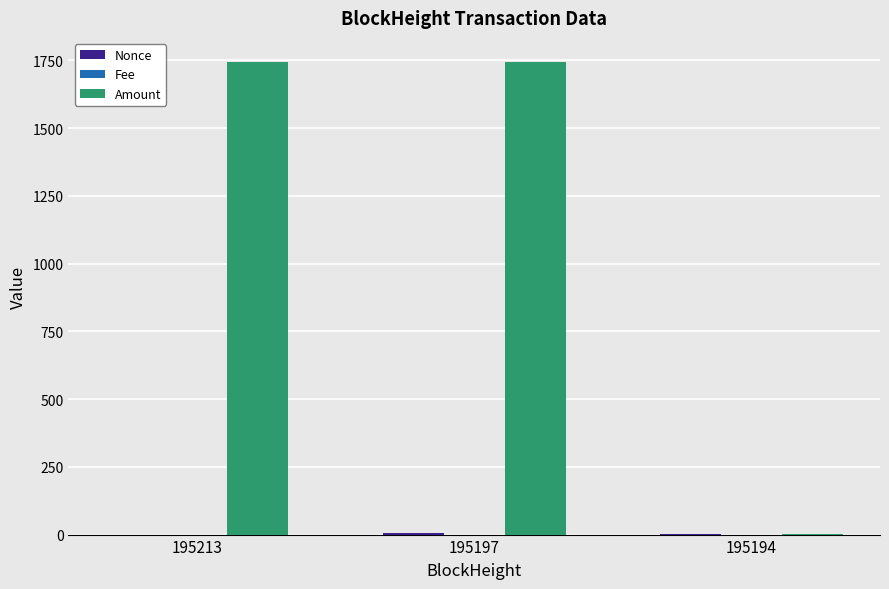

The Amount series shows 1745.0 at 195197. True or false?

True